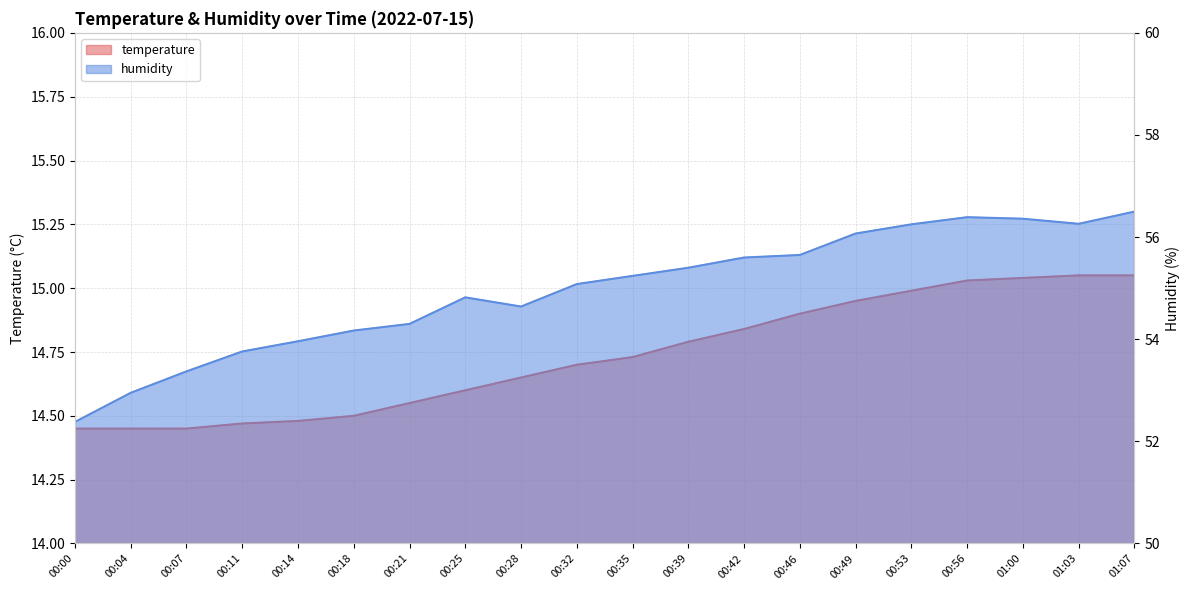

What is the sum of all temperature values?

294.7